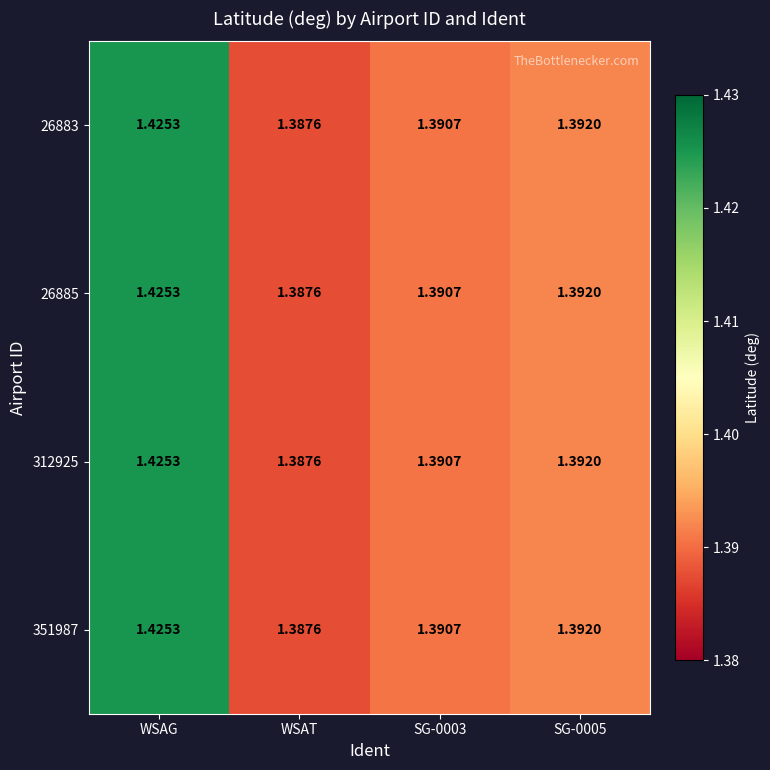

At which category is the sum across all series the highest?

WSAG